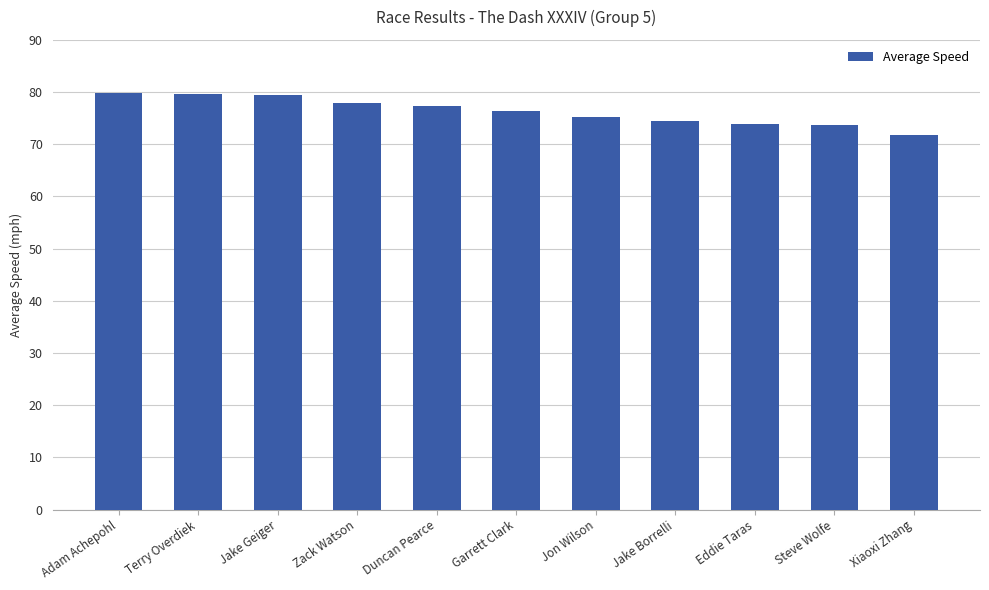

What is the smallest value displayed?

71.8